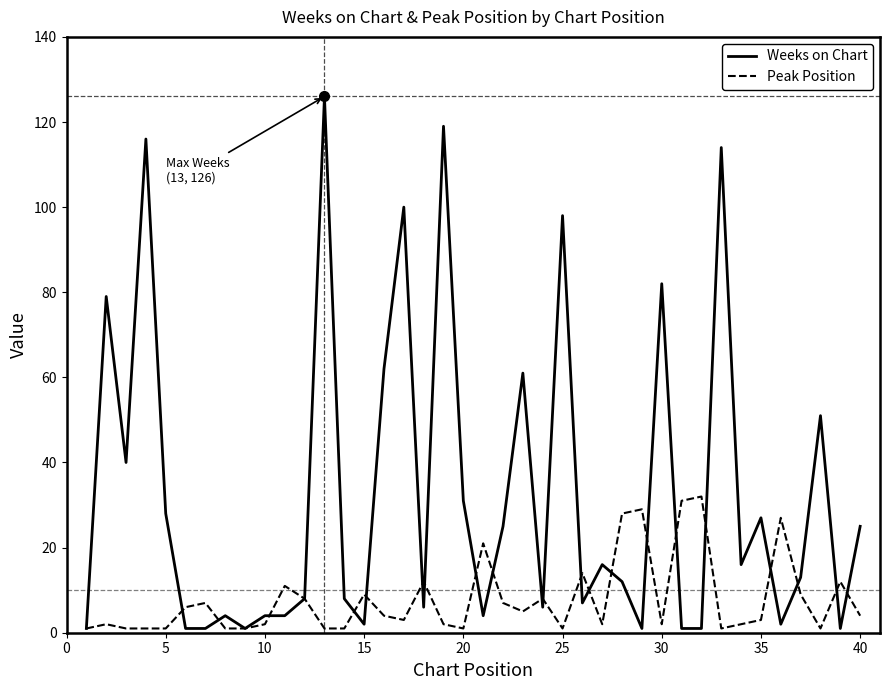

Which series has the widest spread of values?

Weeks on Chart